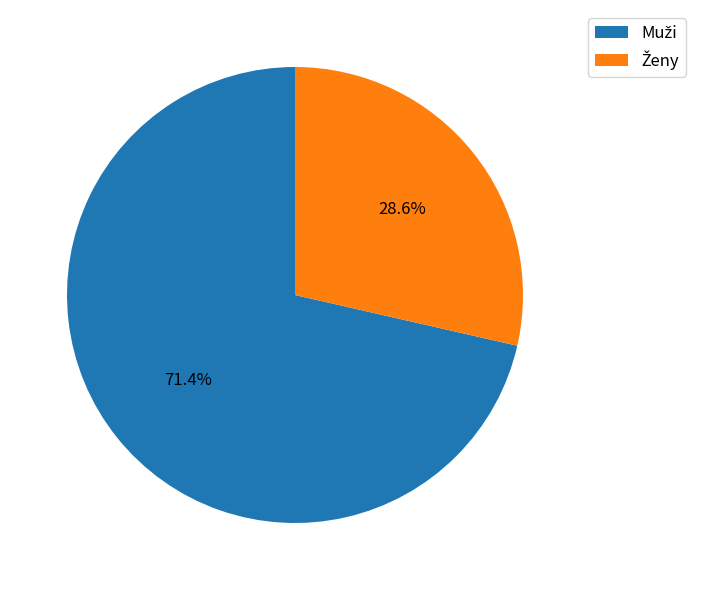

Does any single category account for the majority?

Yes